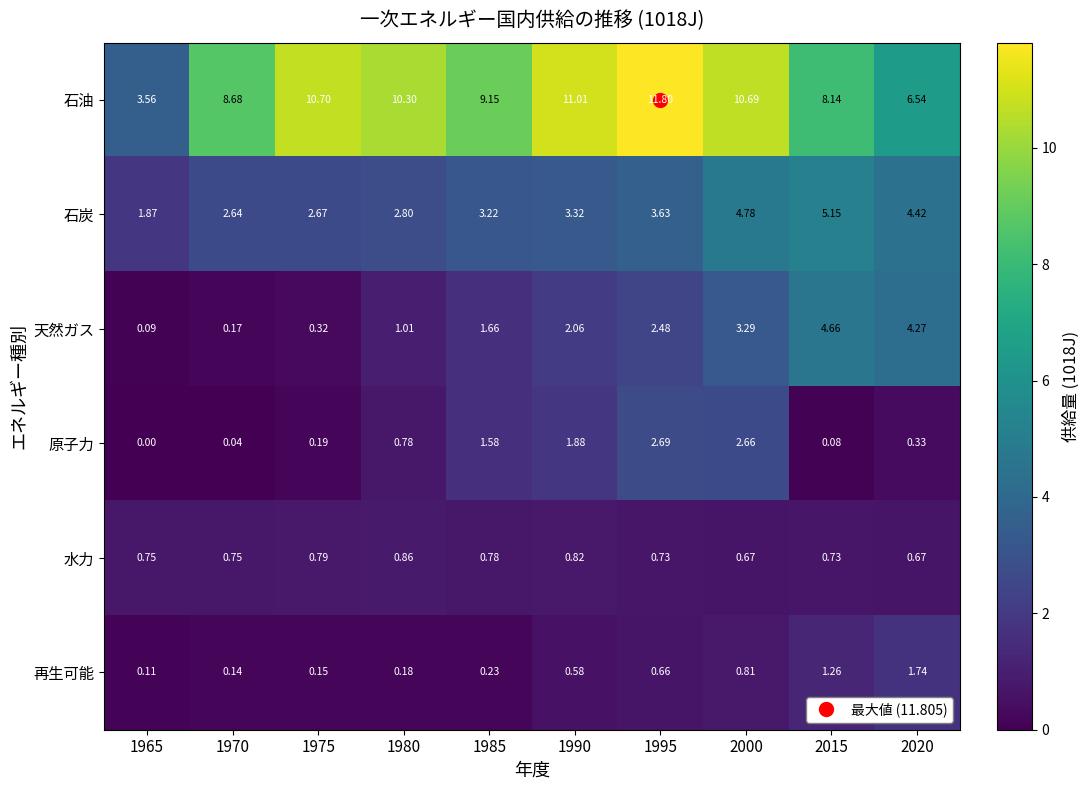

What is the maximum value shown in the chart?

11.8